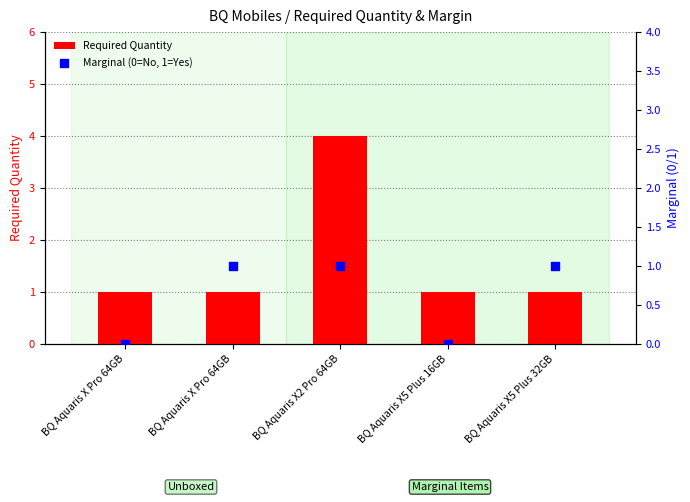

Which series has the largest Y range (max minus min)?

Required Quantity